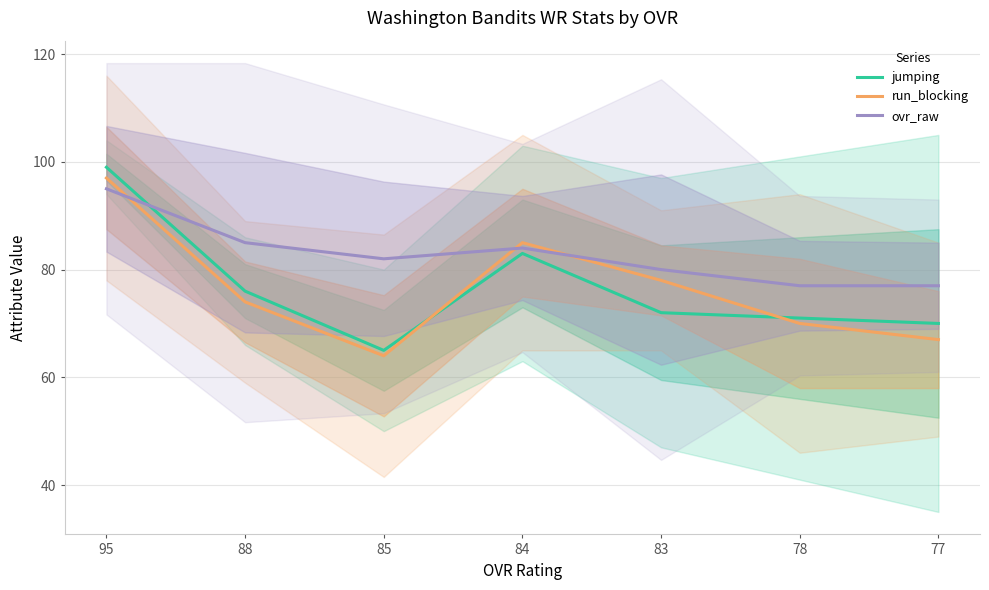

What is the difference between the maximum and minimum values in the jumping series?

34